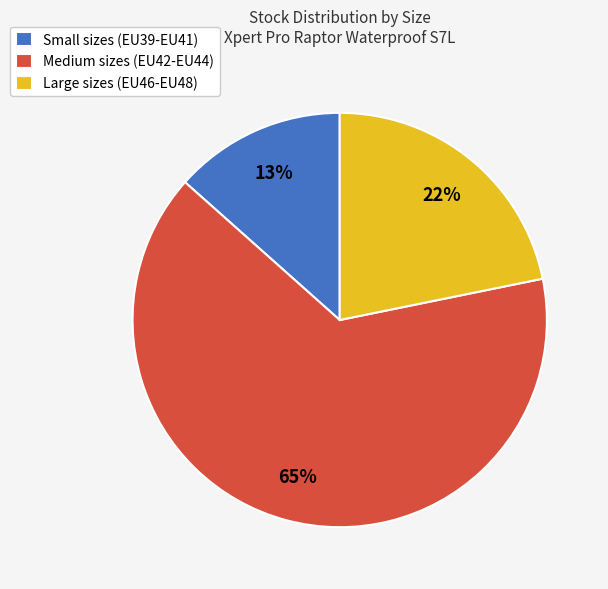

Is the sum of Large sizes (EU46-EU48) and Small sizes (EU39-EU41) greater than half?

No